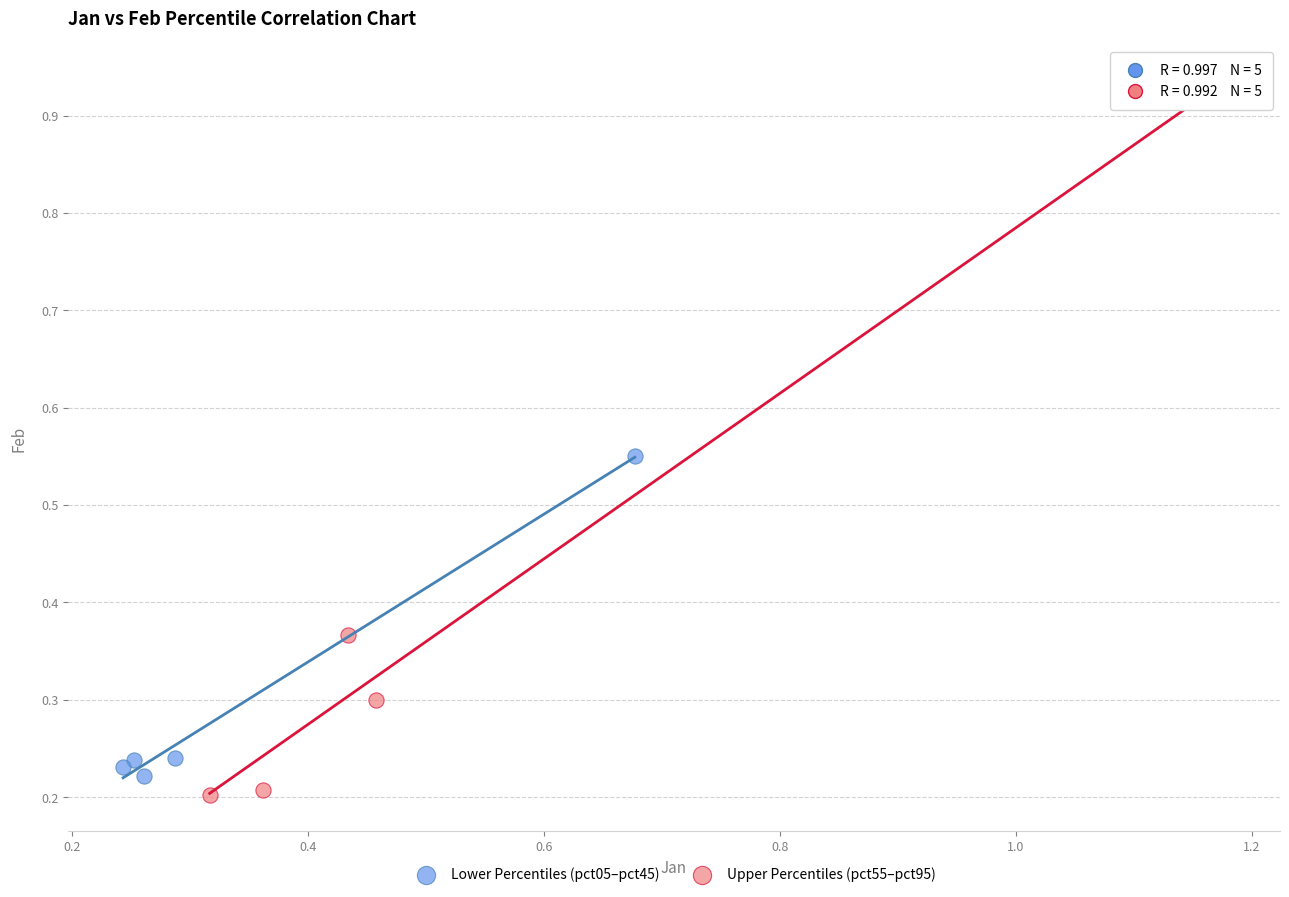

Which series has the largest Y range (max minus min)?

Upper Percentiles (pct55–pct95)